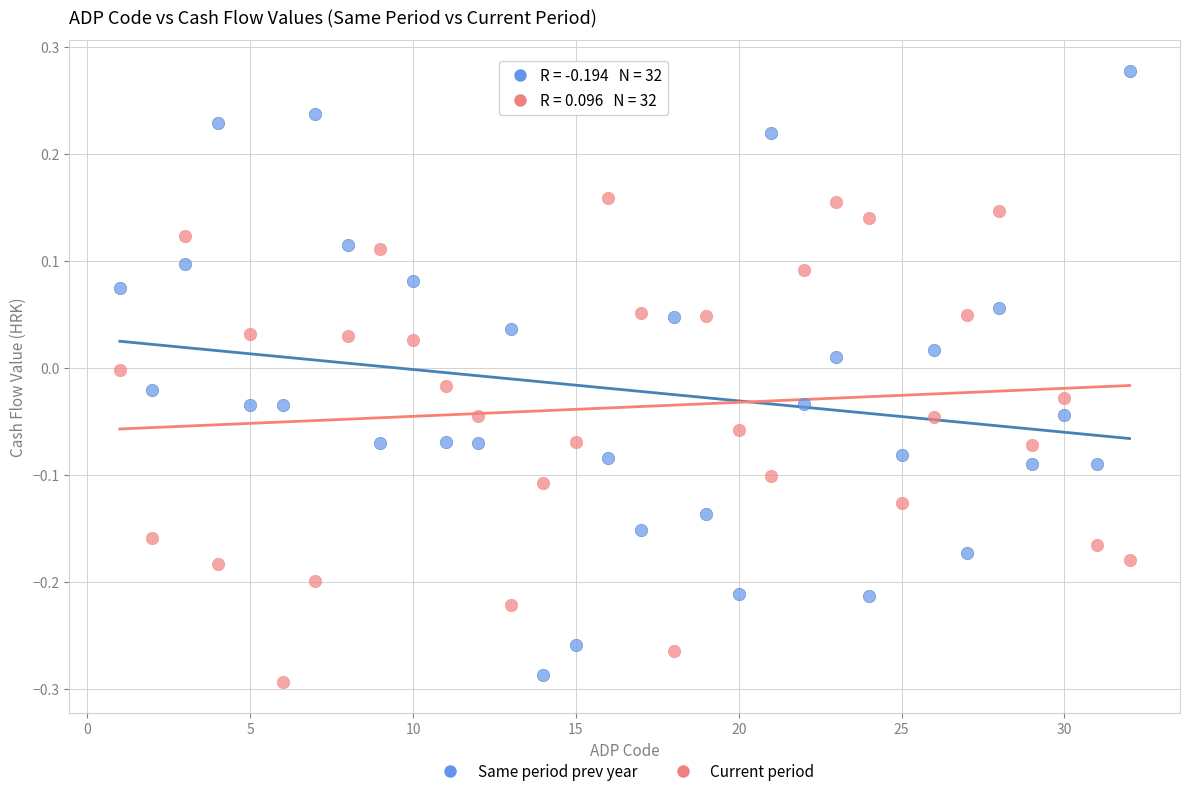

Which series has the largest Y range (max minus min)?

Same period prev year